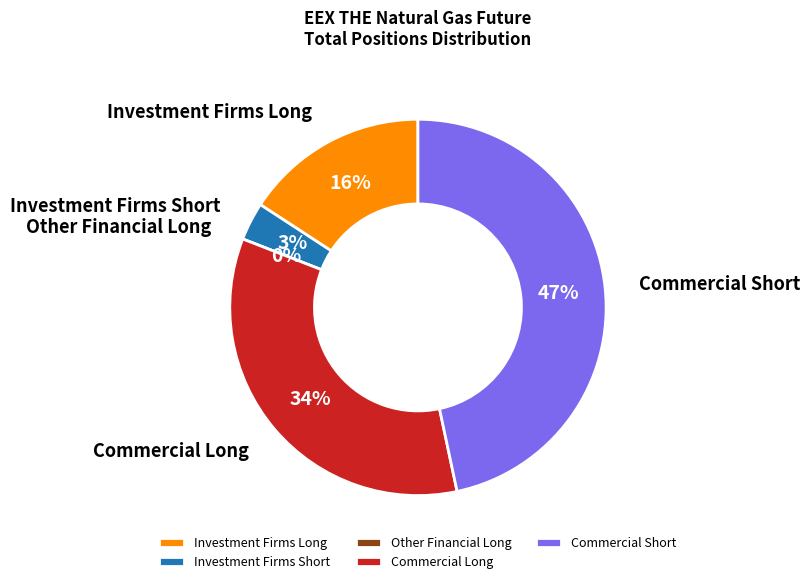

Does any single category account for the majority?

No